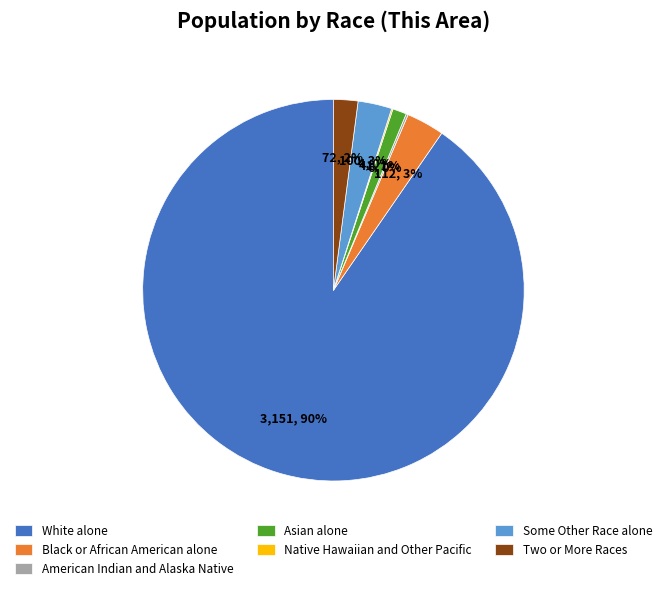

Which slice is the largest?

White alone